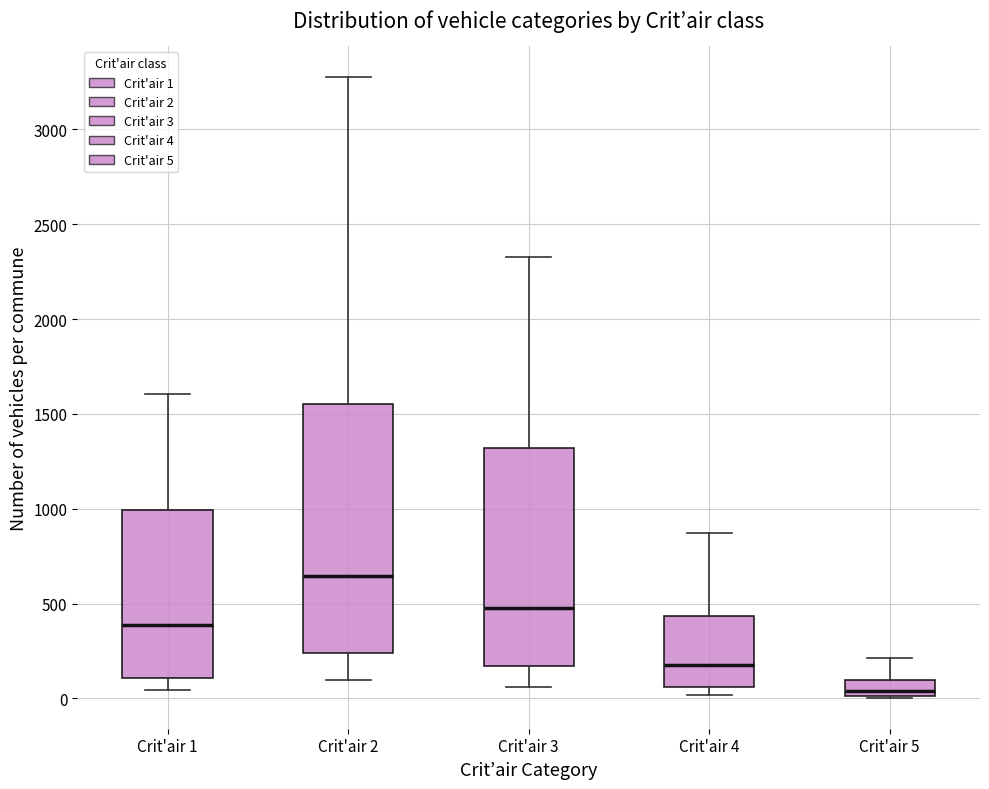

Comparing the boxes themselves (not the whiskers), which one is the tallest?

Crit'air 2